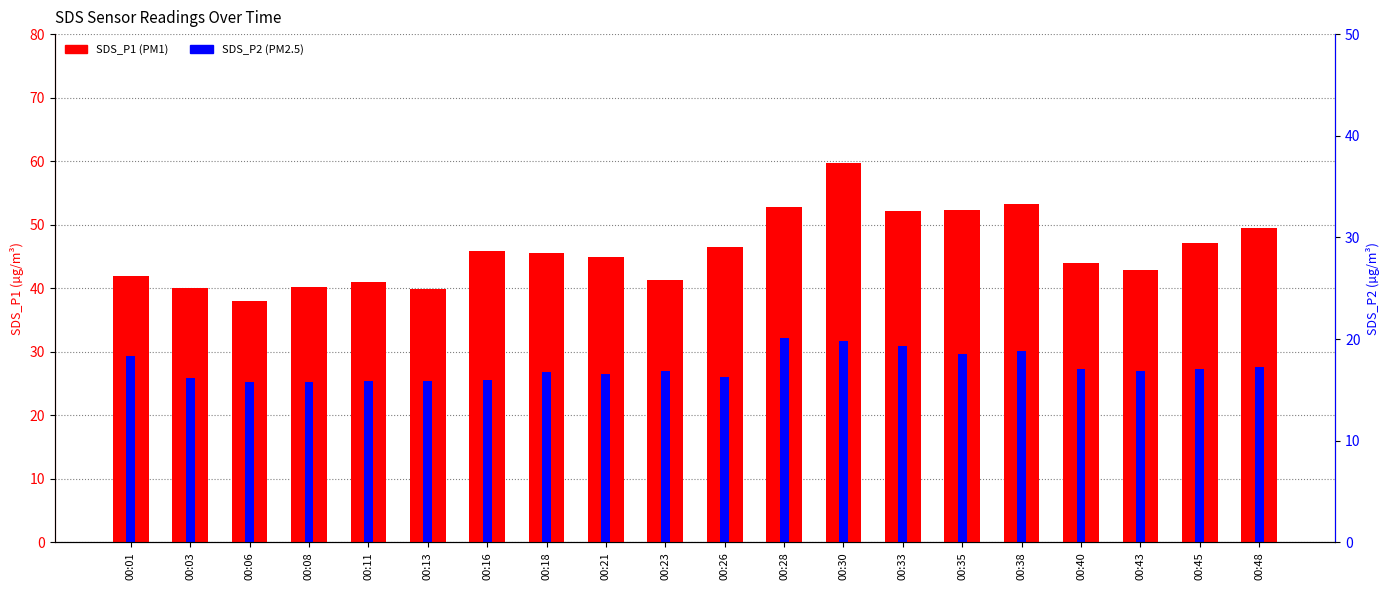

List the series in order of their overall mean, lowest first.

SDS_P2, SDS_P1